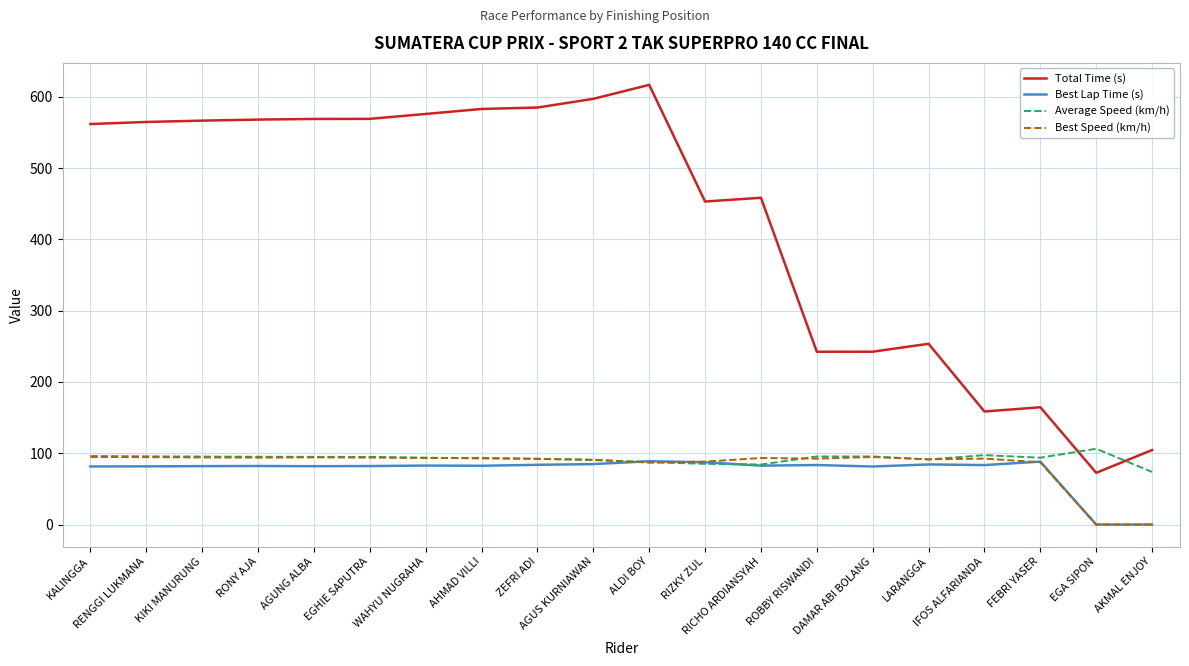

What is the sum of all Average Speed (km/h) values?

1852.1